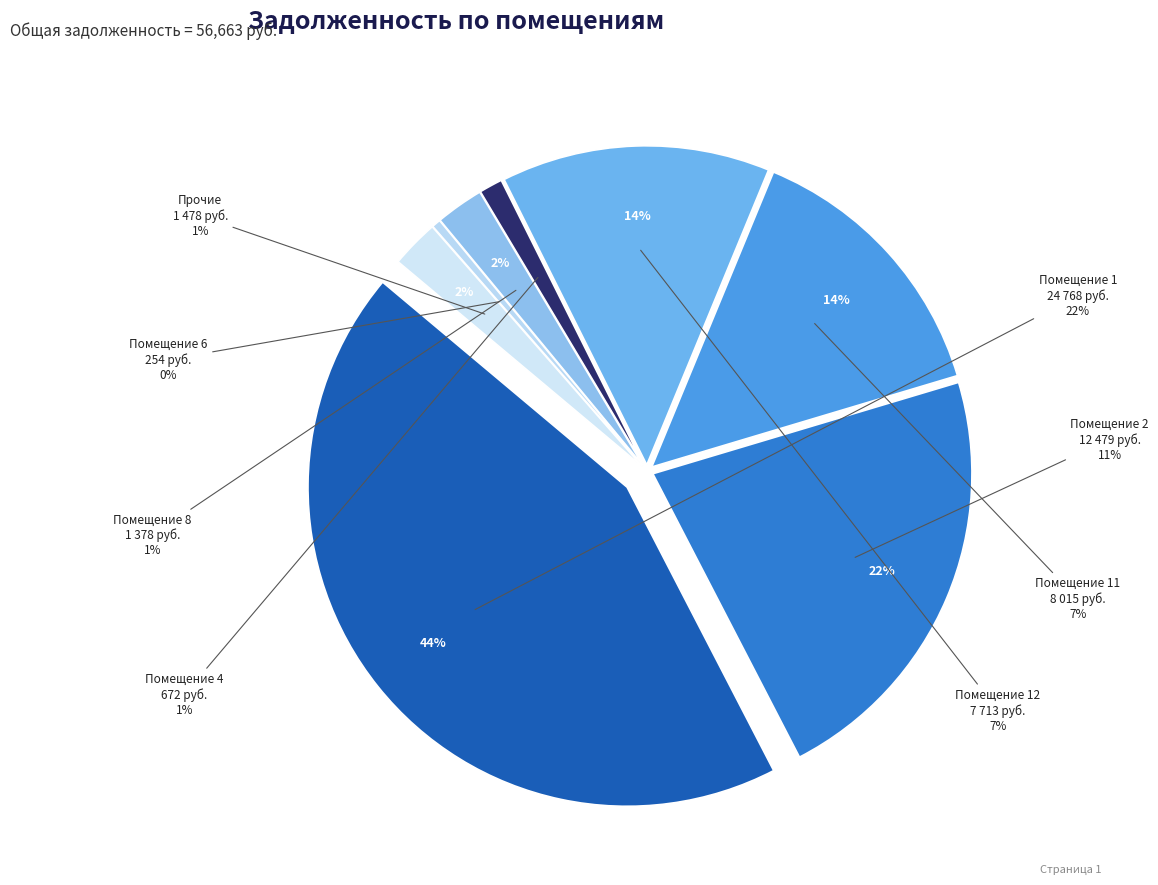

Does 10 represent more than half of the total?

No